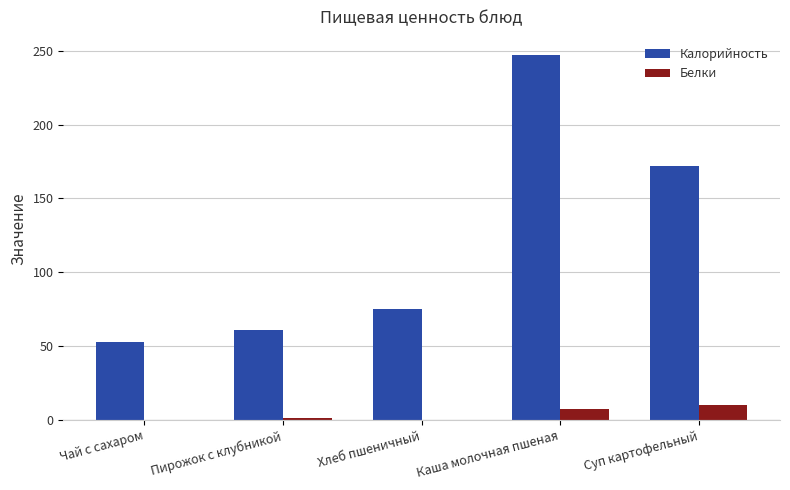

Which series changed the most between Хлеб пшеничный and Каша молочная пшеная?

Калорийность